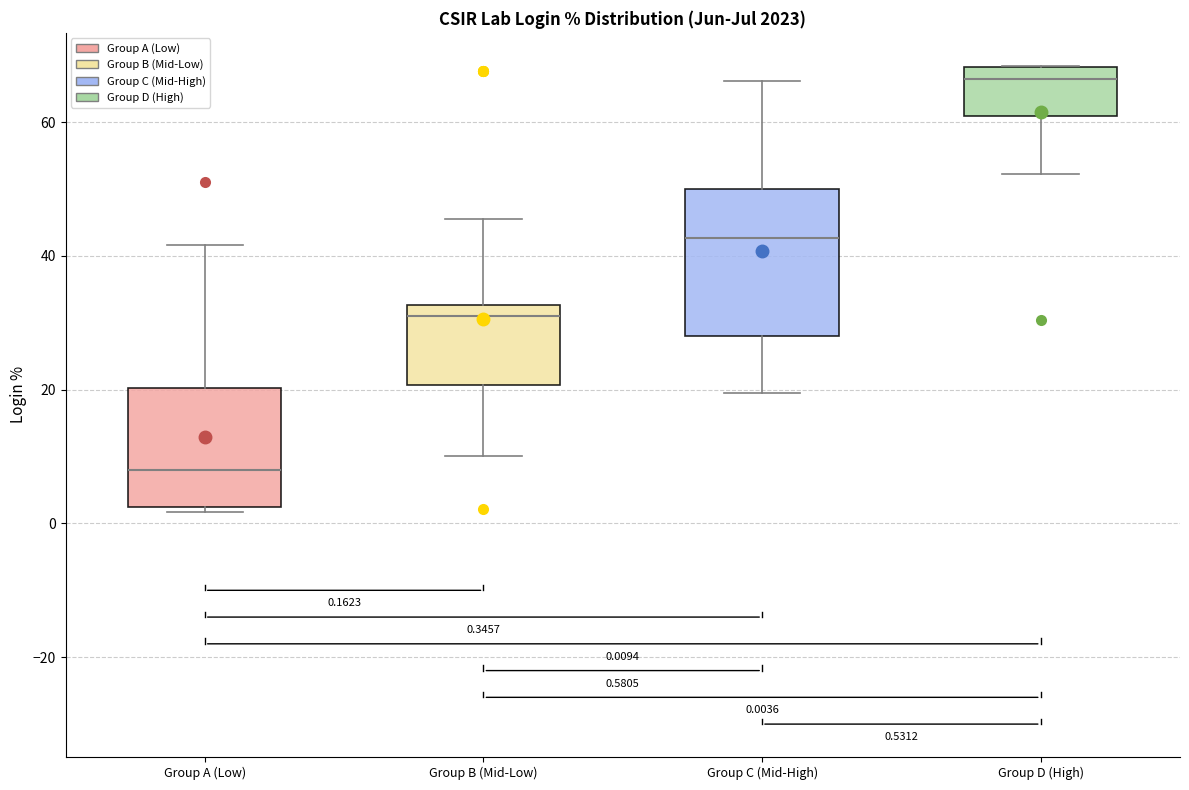

Which box has the highest median line?

Group D (High)